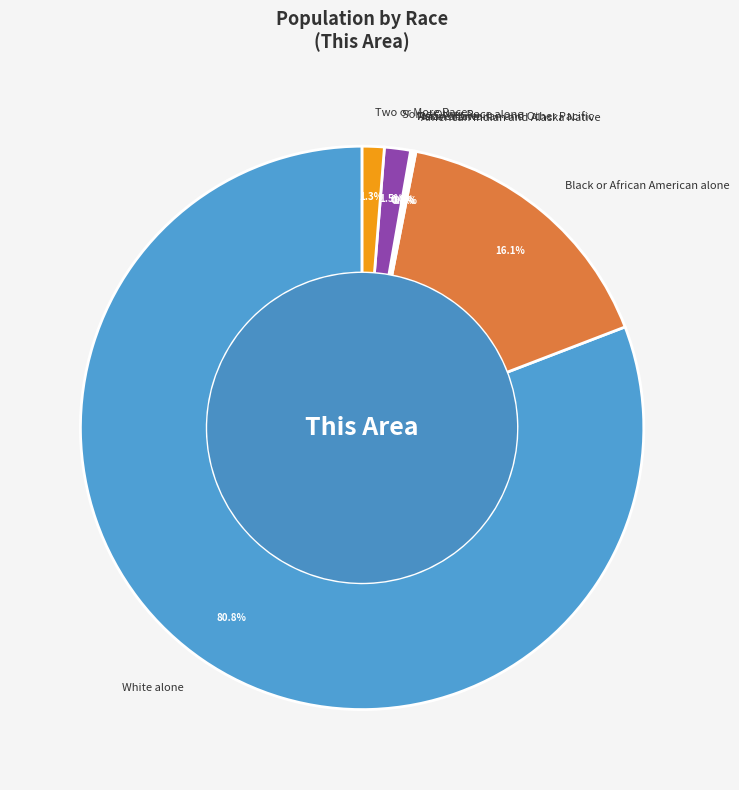

Is there a majority slice in this chart?

Yes